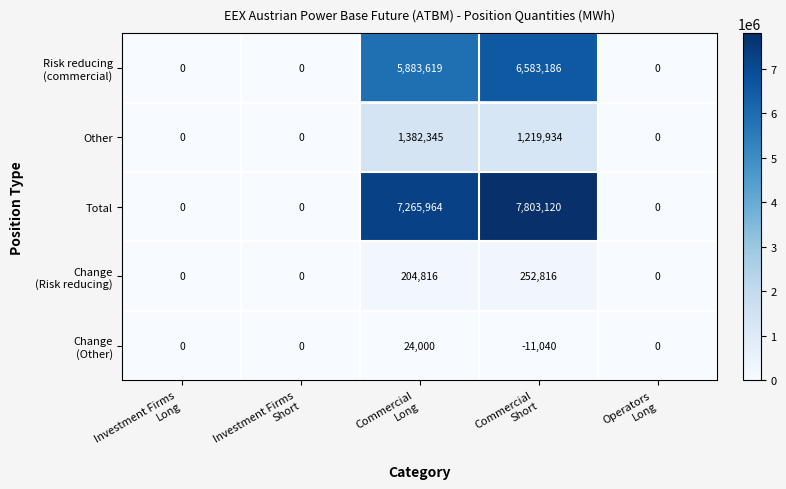

At which category is the sum across all series the highest?

Commercial
Short